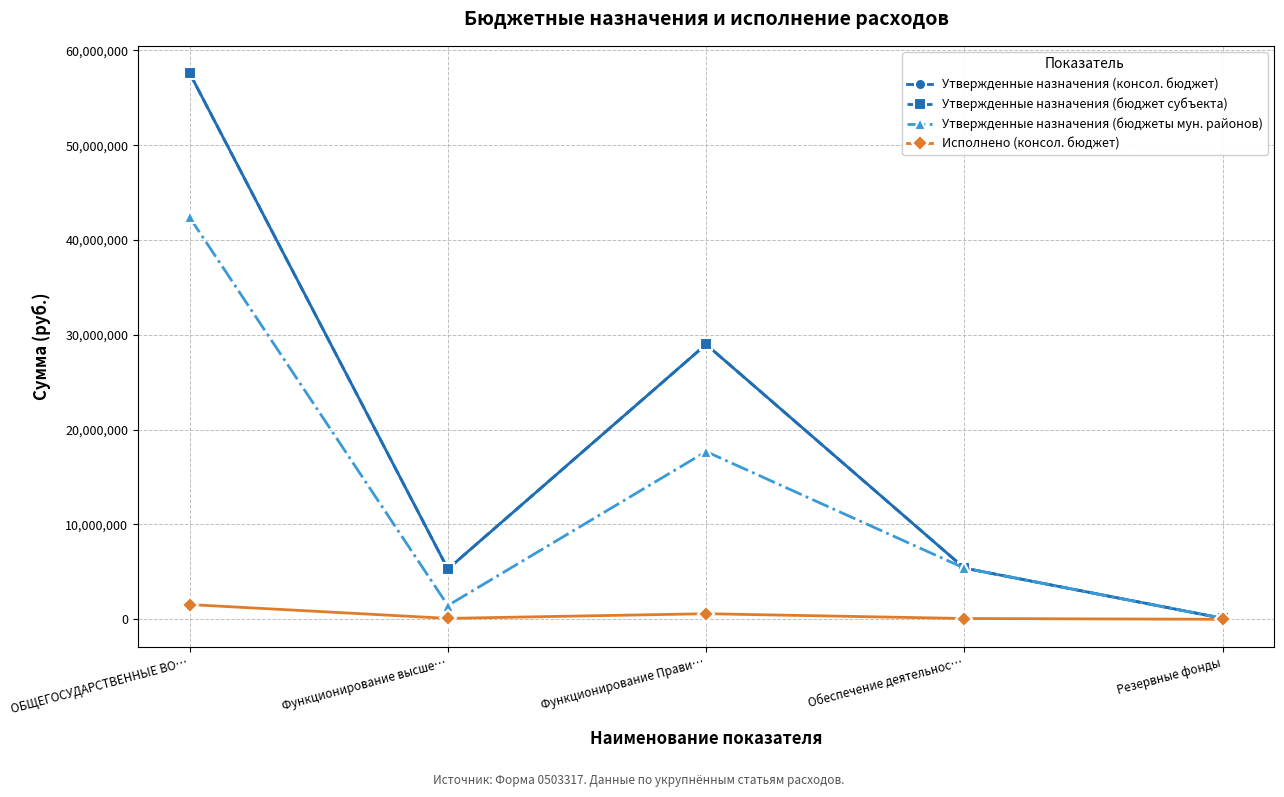

Read the Утвержденные назначения (бюджеты мун. районов) value at Обеспечение деятельнос….

5399900.0